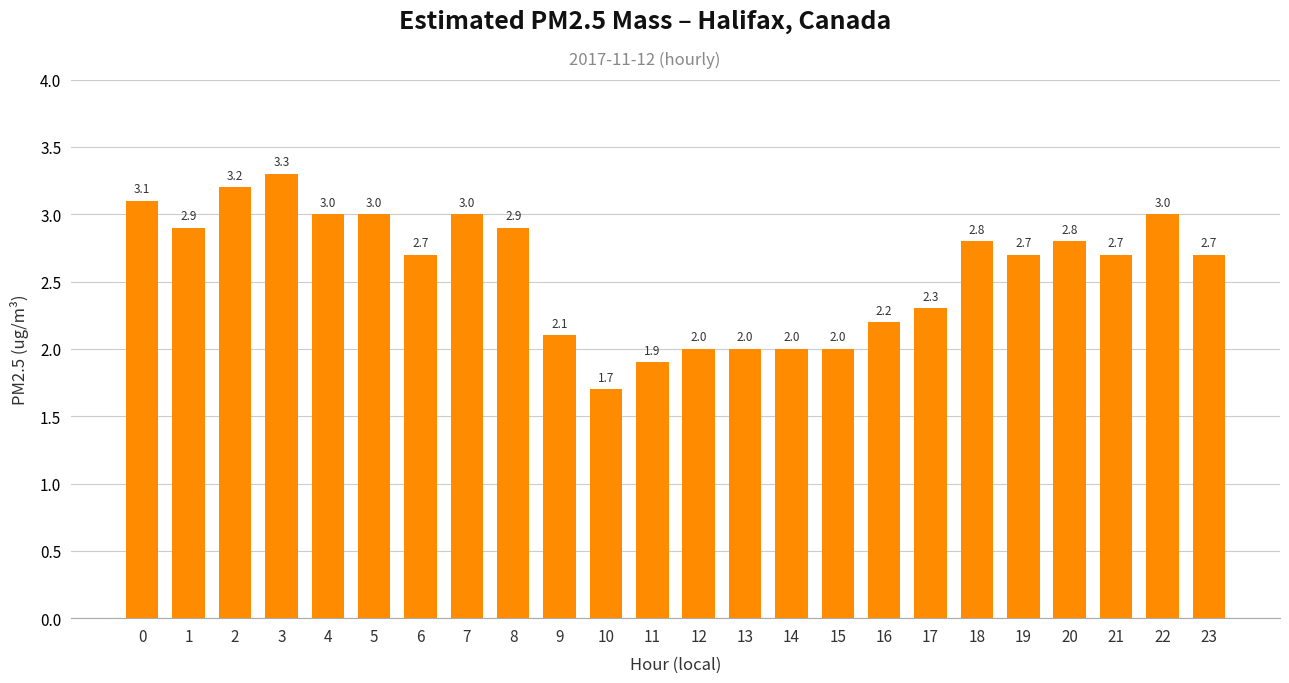

What is the change in value from 11 to 23?

+0.8